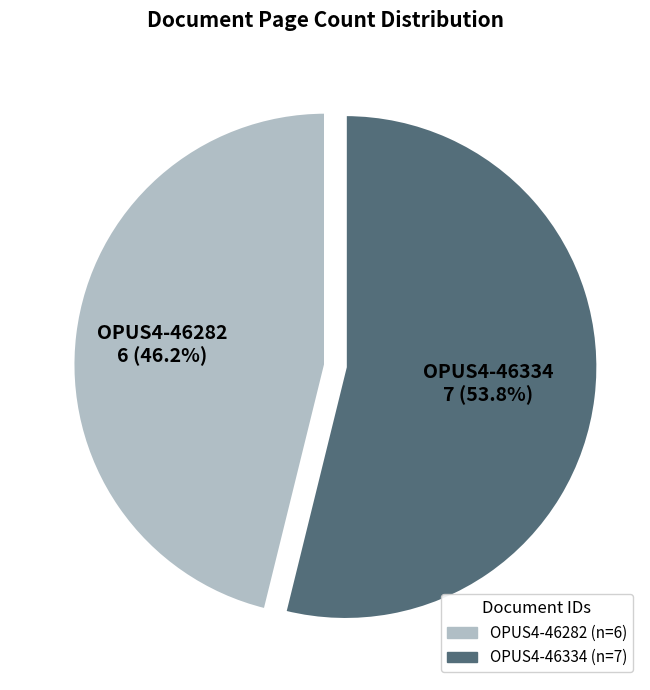

Is the sum of OPUS4-46282 and OPUS4-46334 greater than half?

Yes